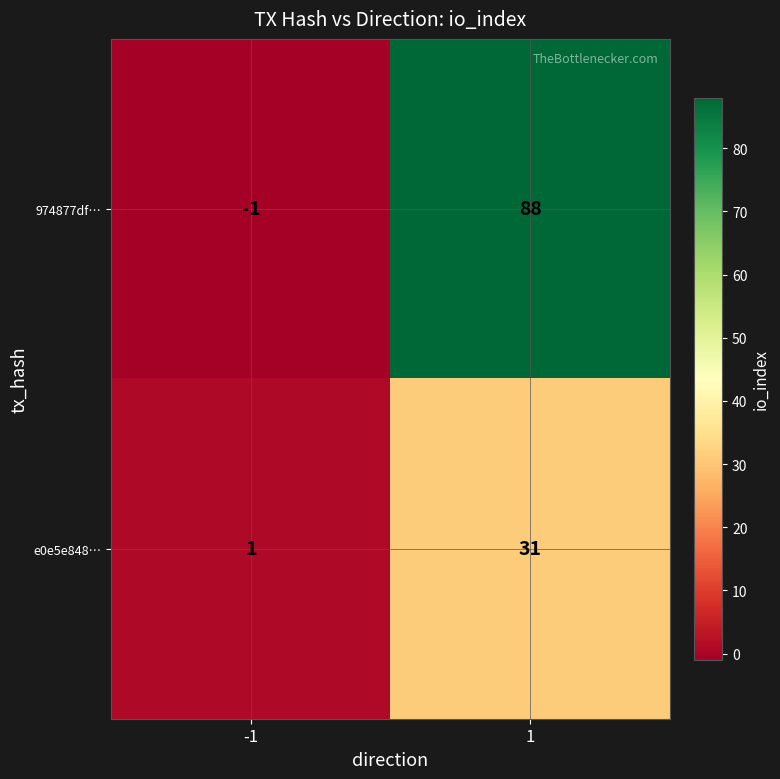

How many values in the 974877df… series are below 88?

1